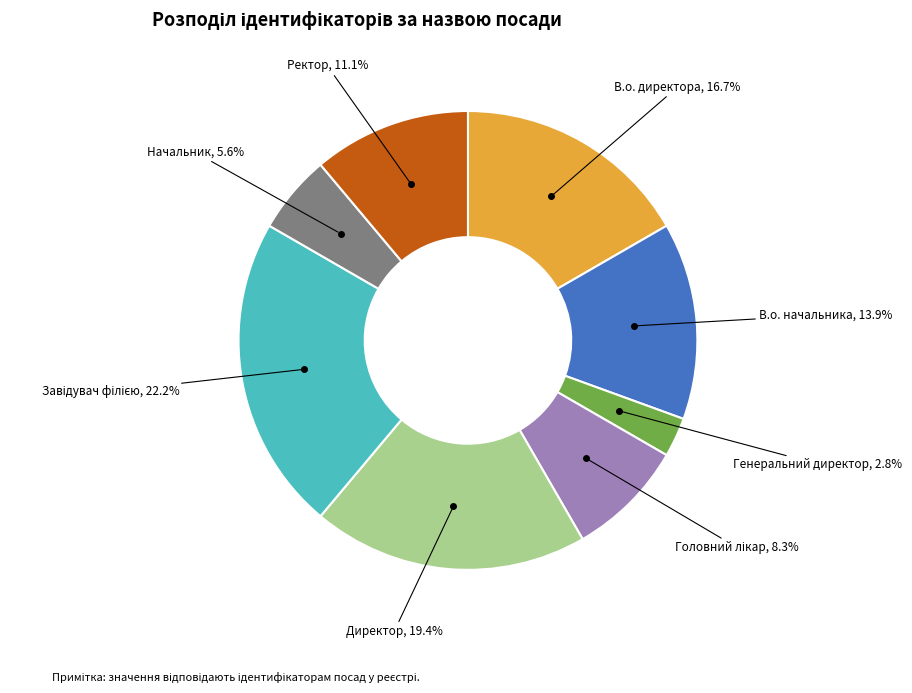

What percentage is NOT represented by Директор?

80.6%